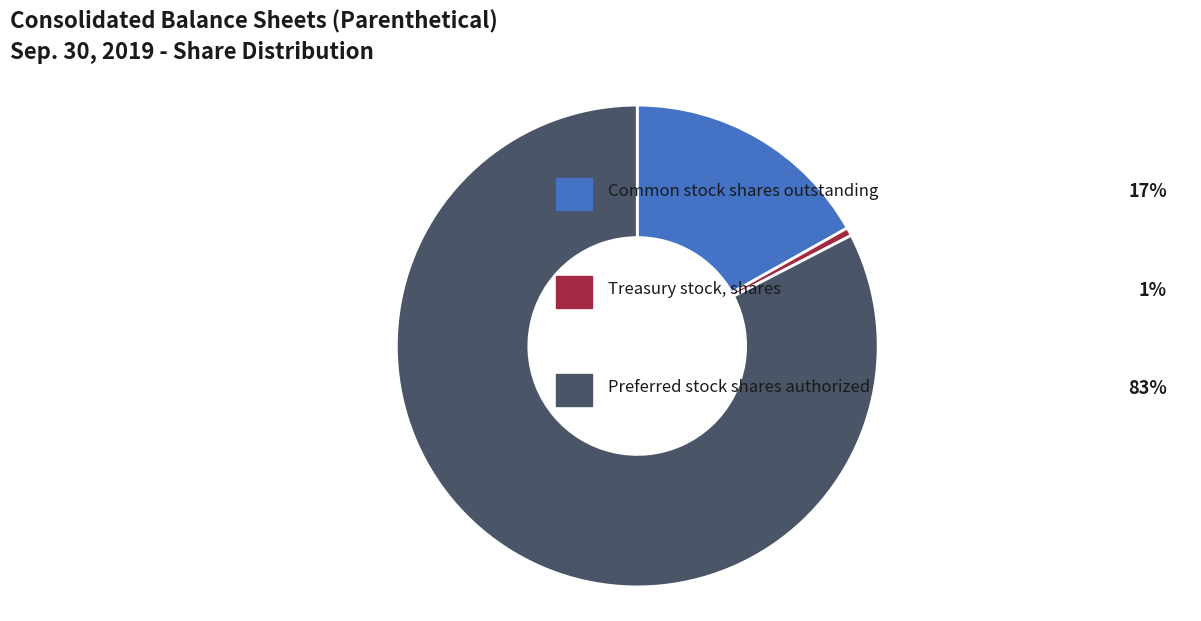

Does any single category account for the majority?

Yes